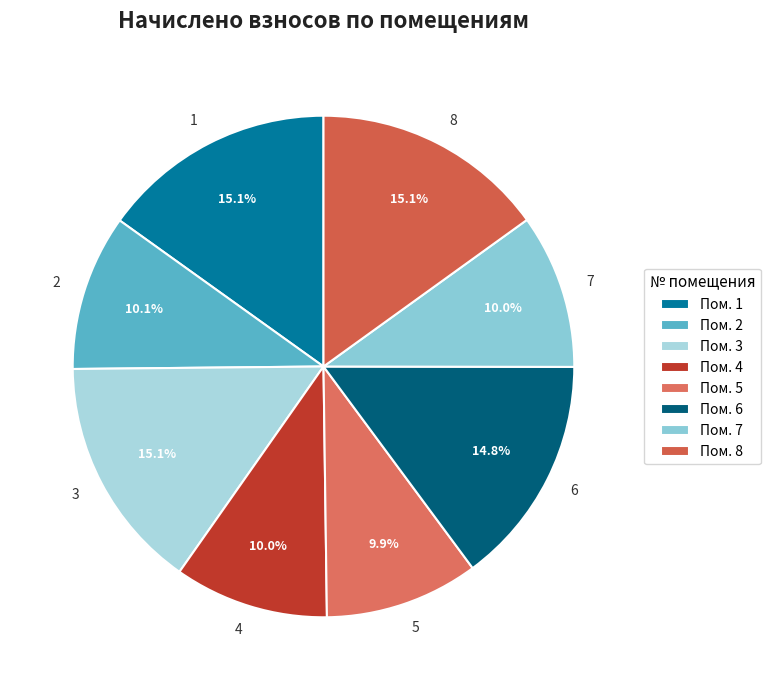

Is the sum of 7 and 6 greater than half?

No